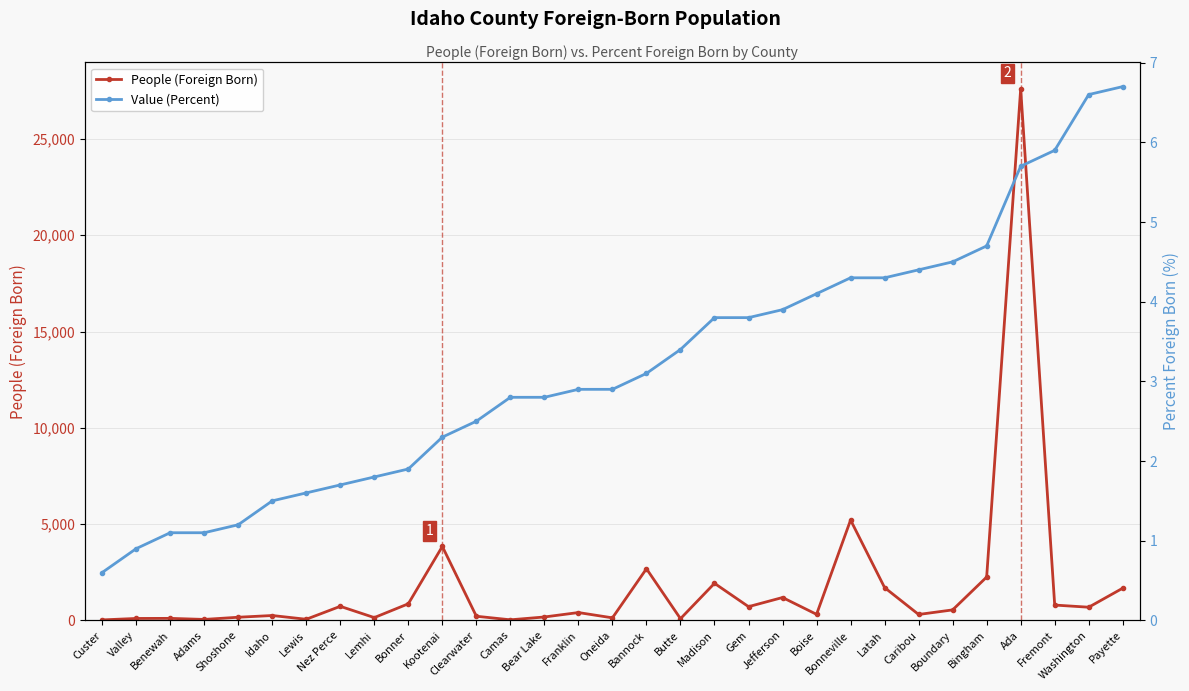

Between Jefferson and Ada, which series saw the biggest shift?

People (Foreign Born)